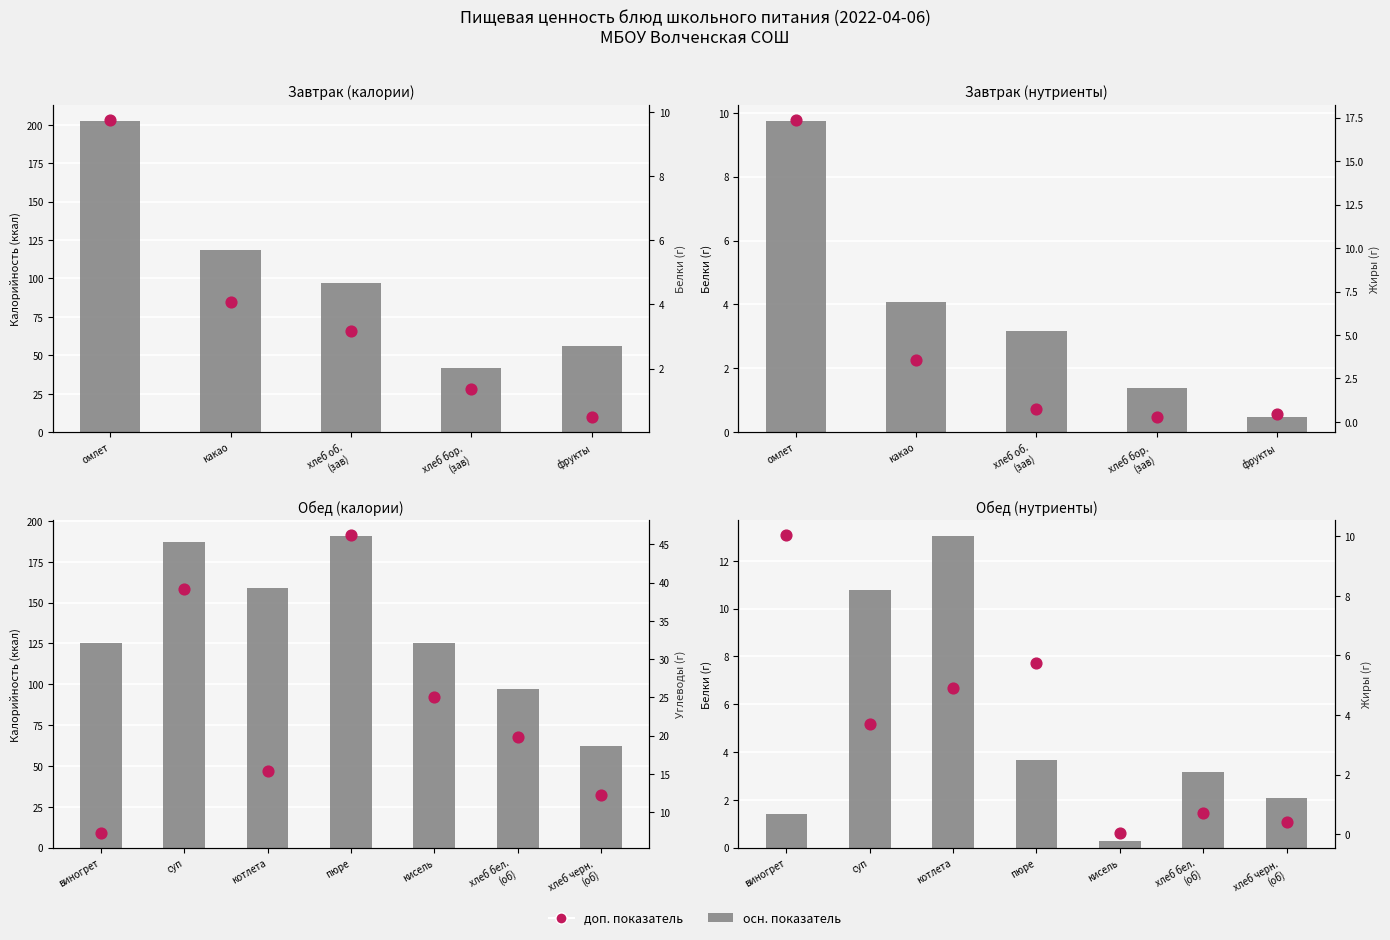

Which series has the largest total across all categories?

Калорийность/осн. показатель